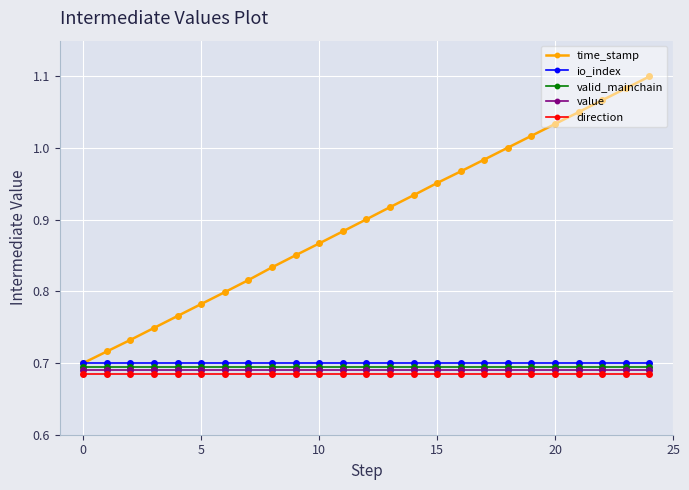

Which series has the largest total across all categories?

time_stamp